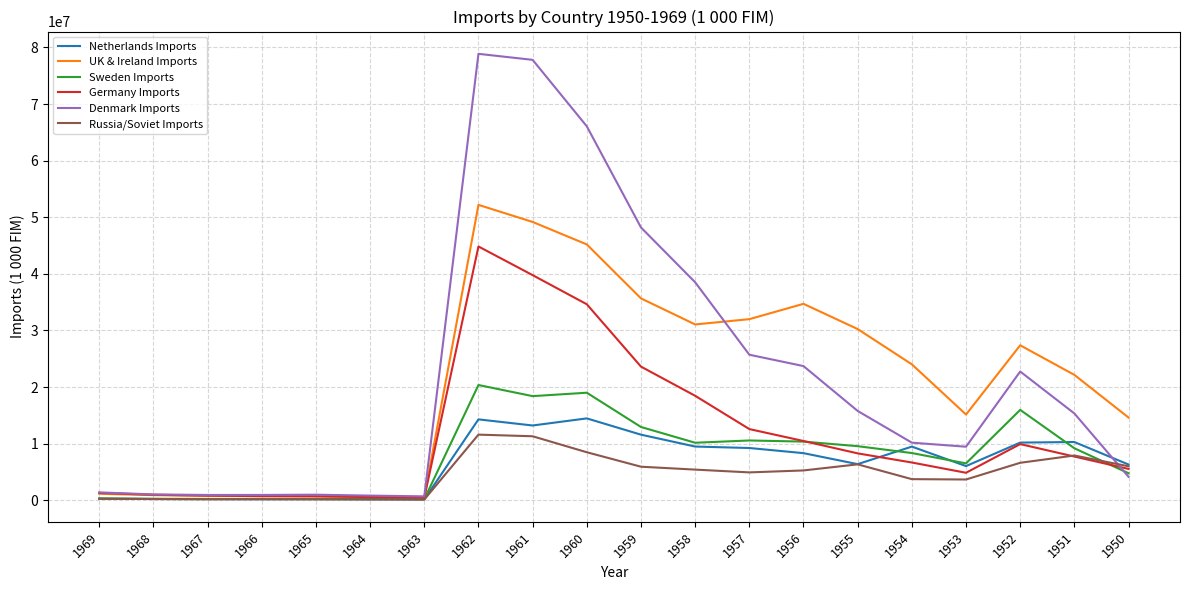

The value of Germany Imports at 1962 is 44837652. True or false?

True